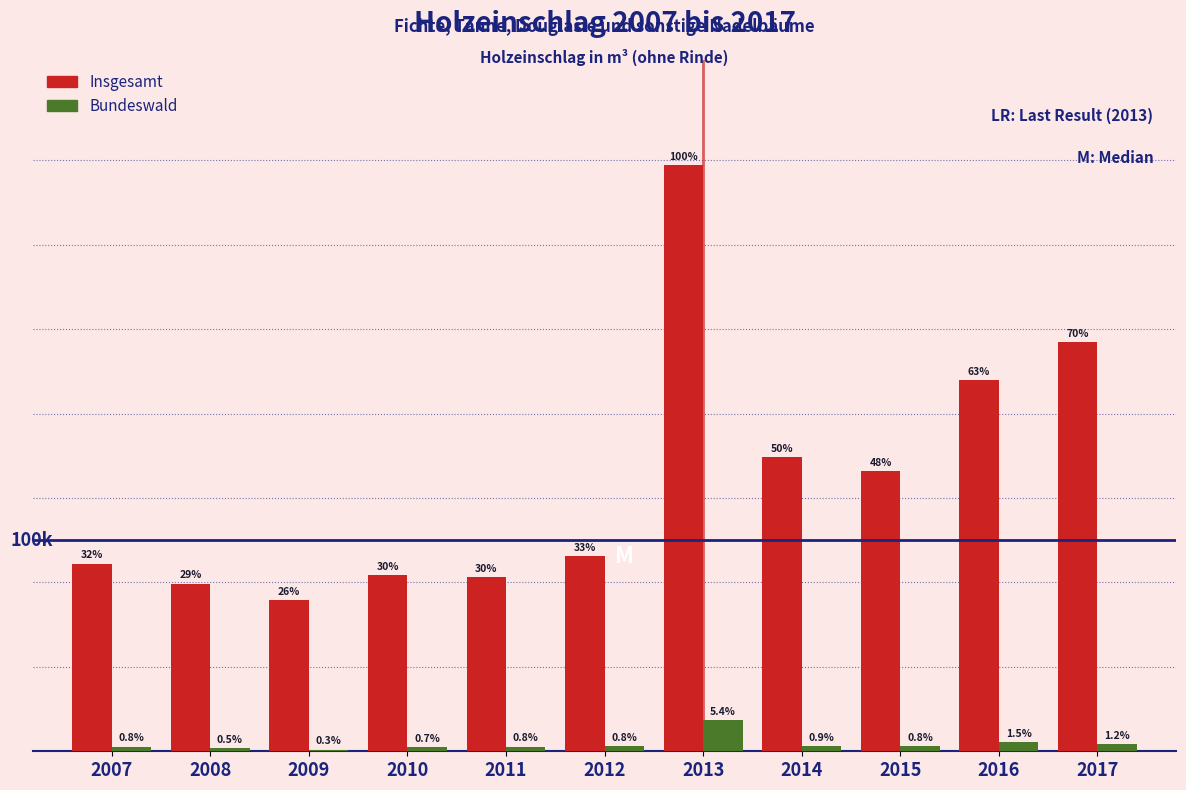

Does the chart contain stacked bars?

No